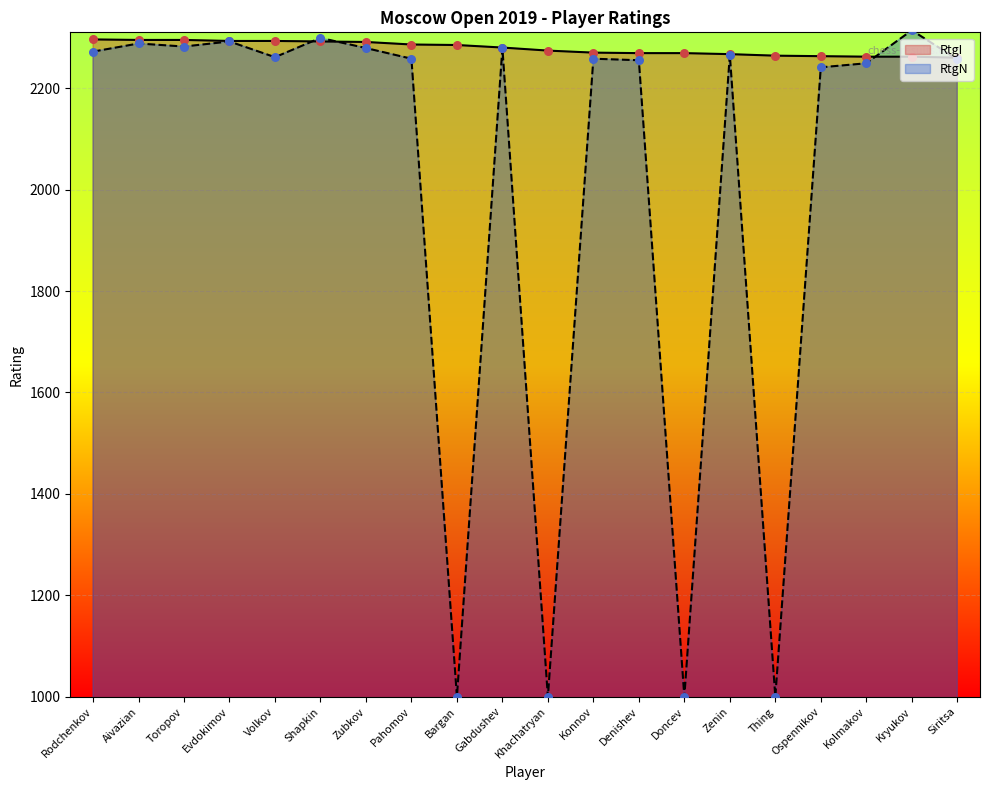

Is the value of RtgI at Evdokimov greater than the value of RtgN at Zenin?

Yes